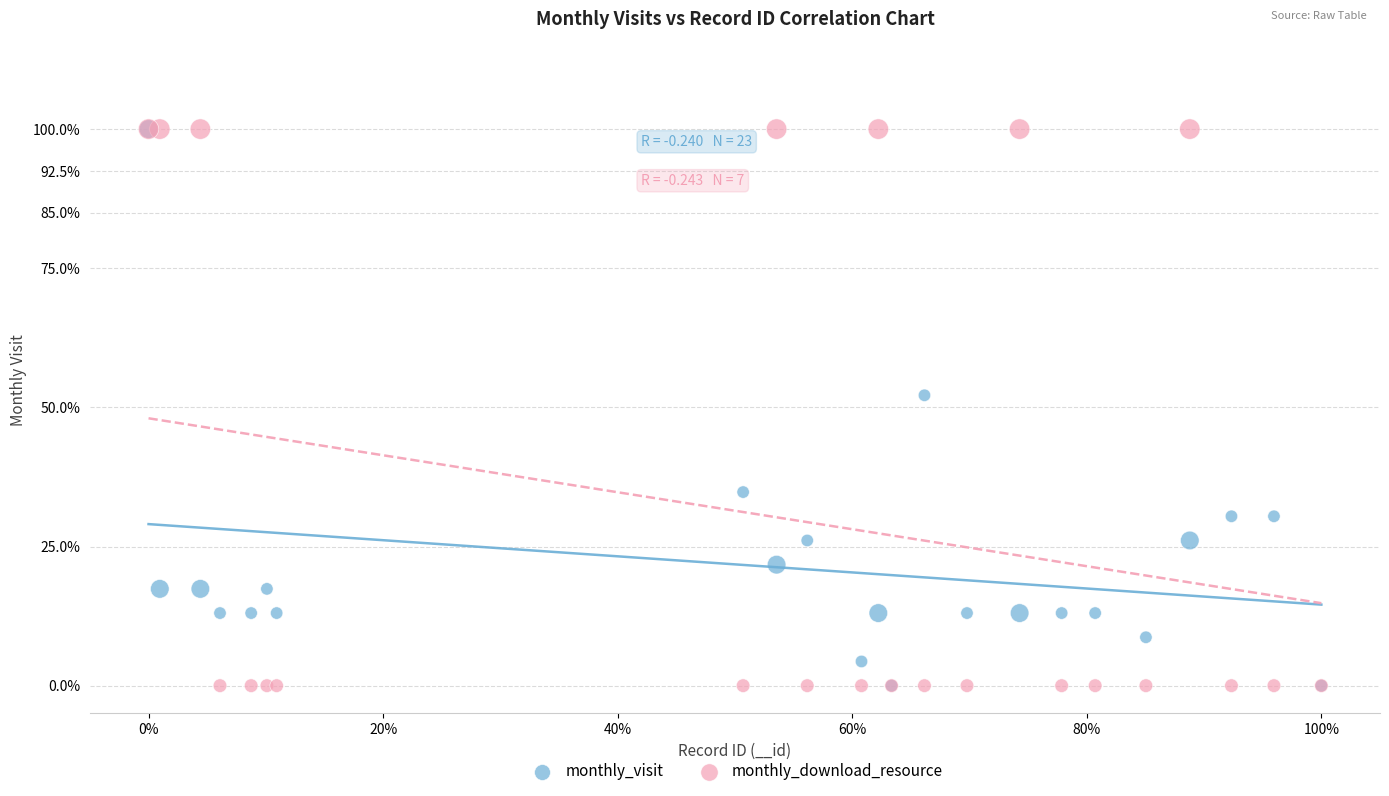

What are all the series names shown in the legend?

monthly_visit, monthly_download_resource